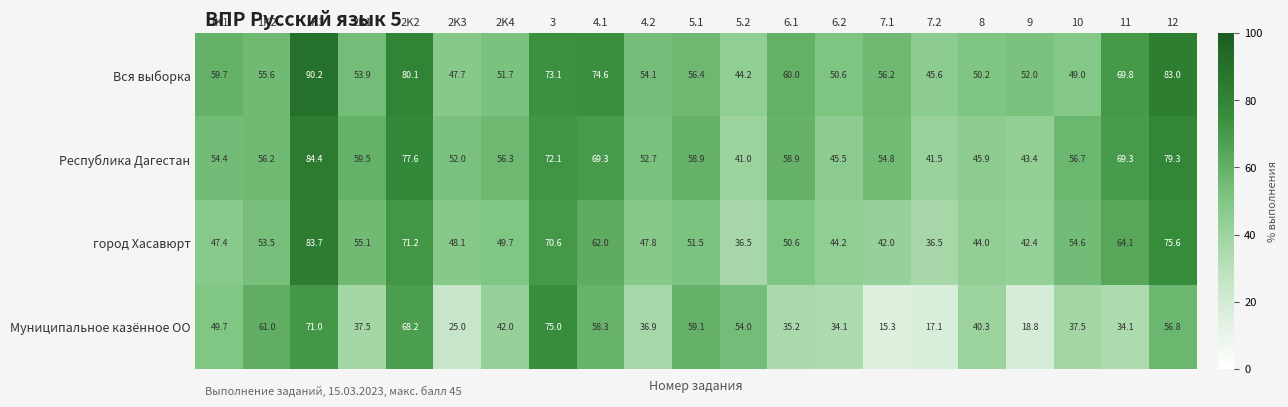

What is the spread (max minus min) of values at 2K1?

22.0